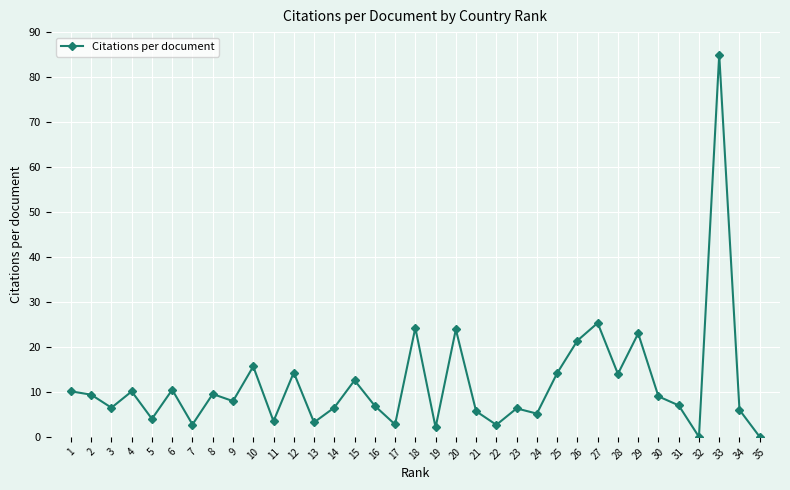

The value at 5 is 4.0. True or false?

True